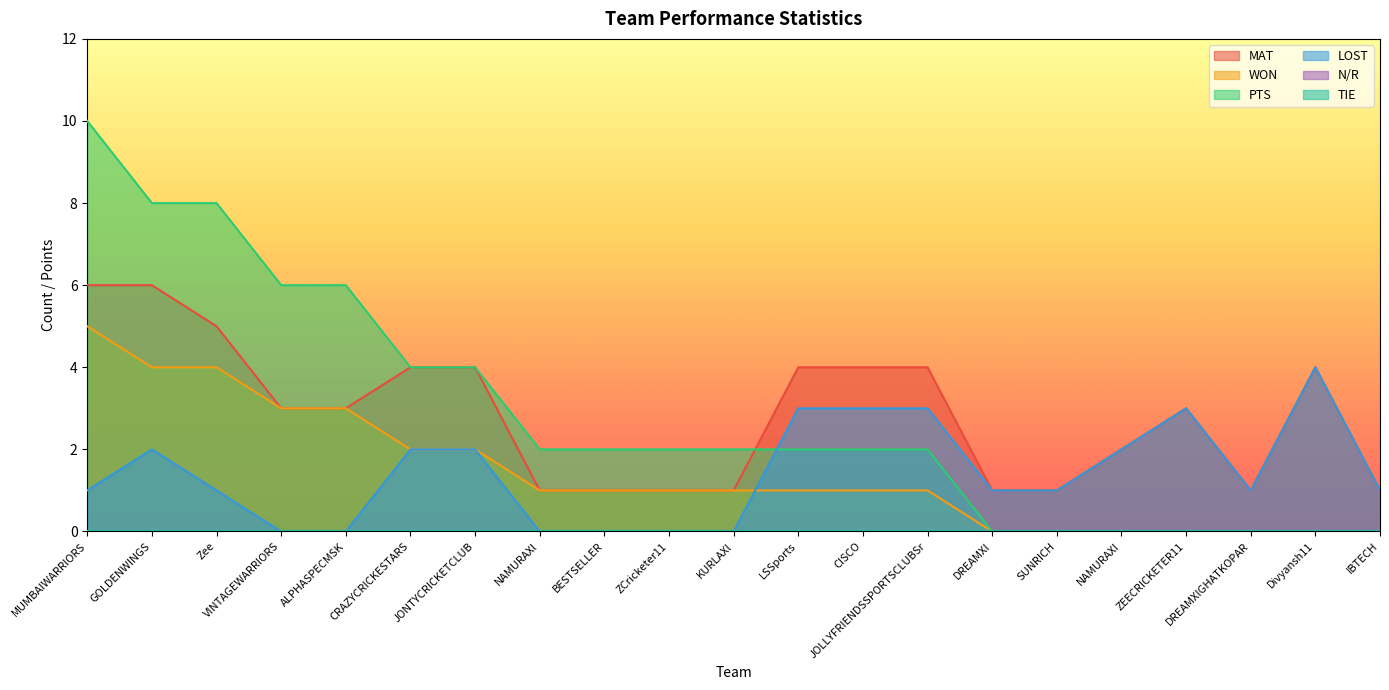

At which label does WON first exceed 1?

MUMBAIWARRIORS